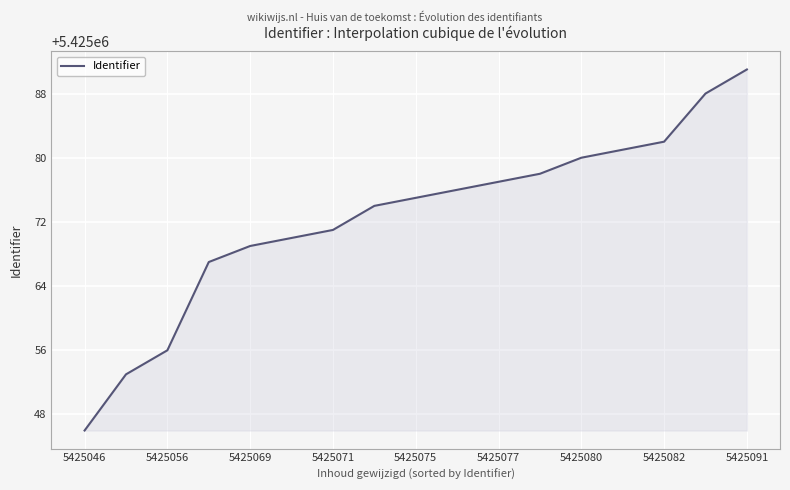

What is the difference between the maximum and minimum values?

45